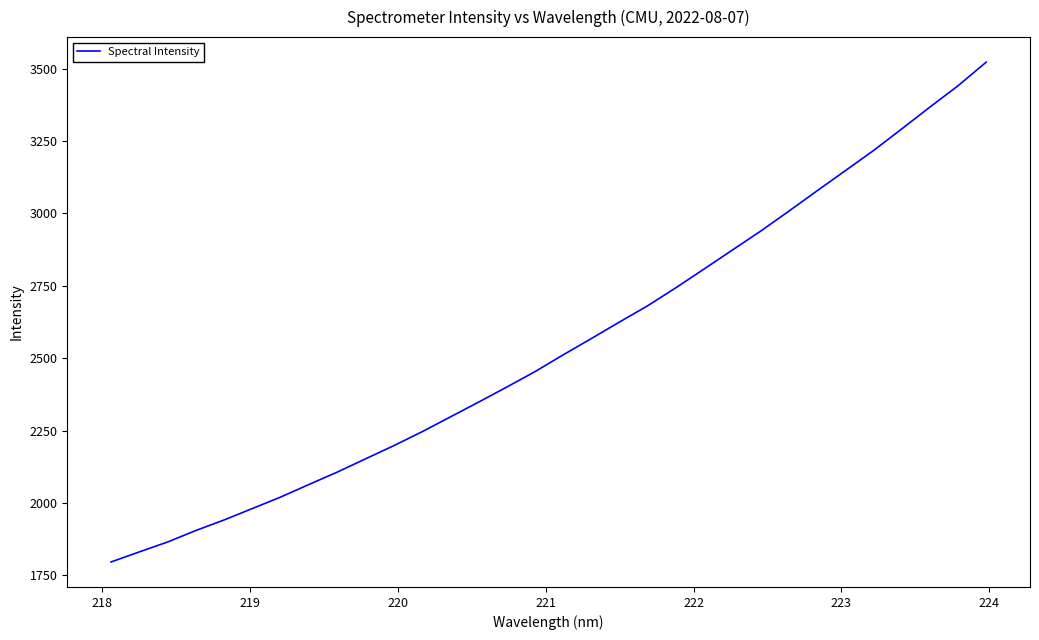

What is the greatest value displayed?

3522.3